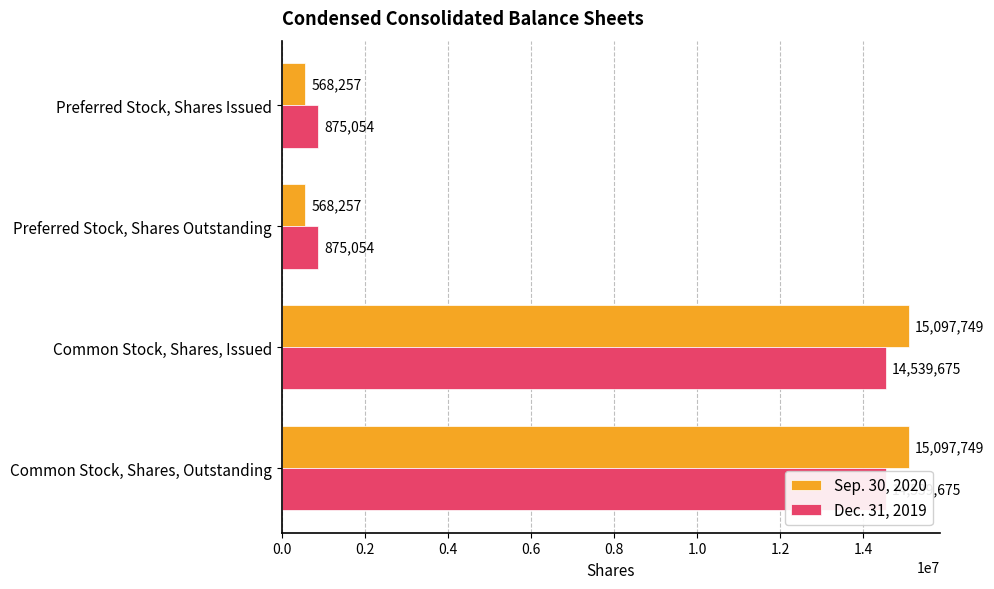

What is the value of the Sep. 30, 2020 bar at the 3rd from the left?

15097749